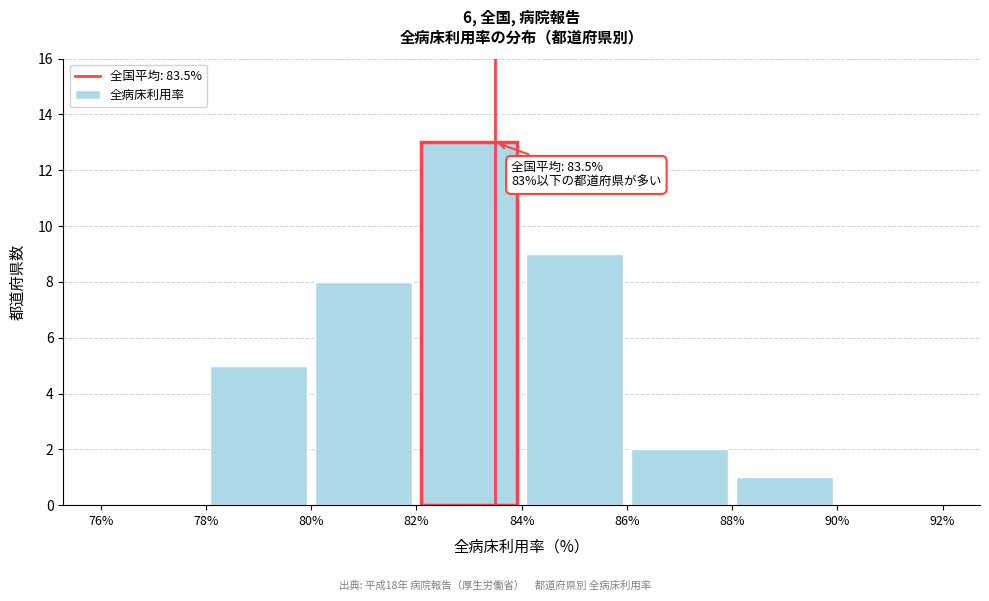

Over which range of the x-axis is the bar tallest?

82% to 84%